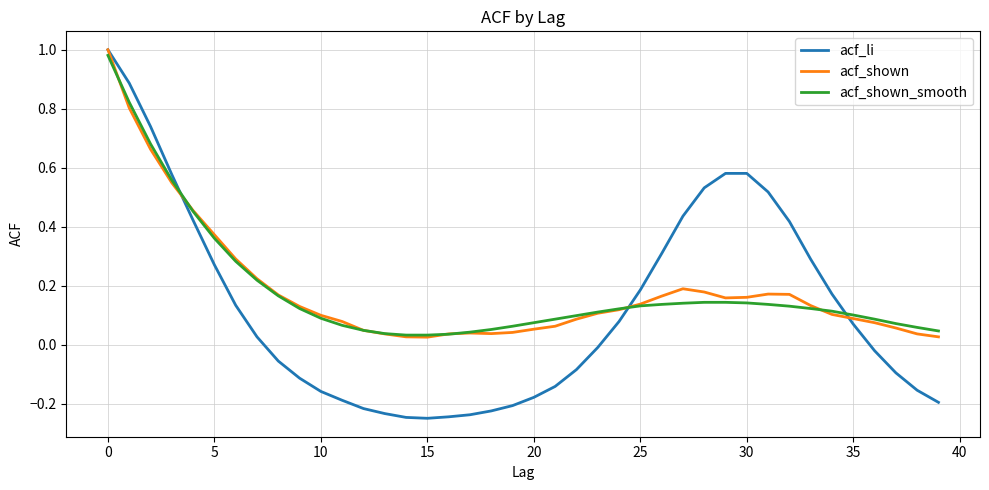

At how many categories does at least one series exceed 0?

40